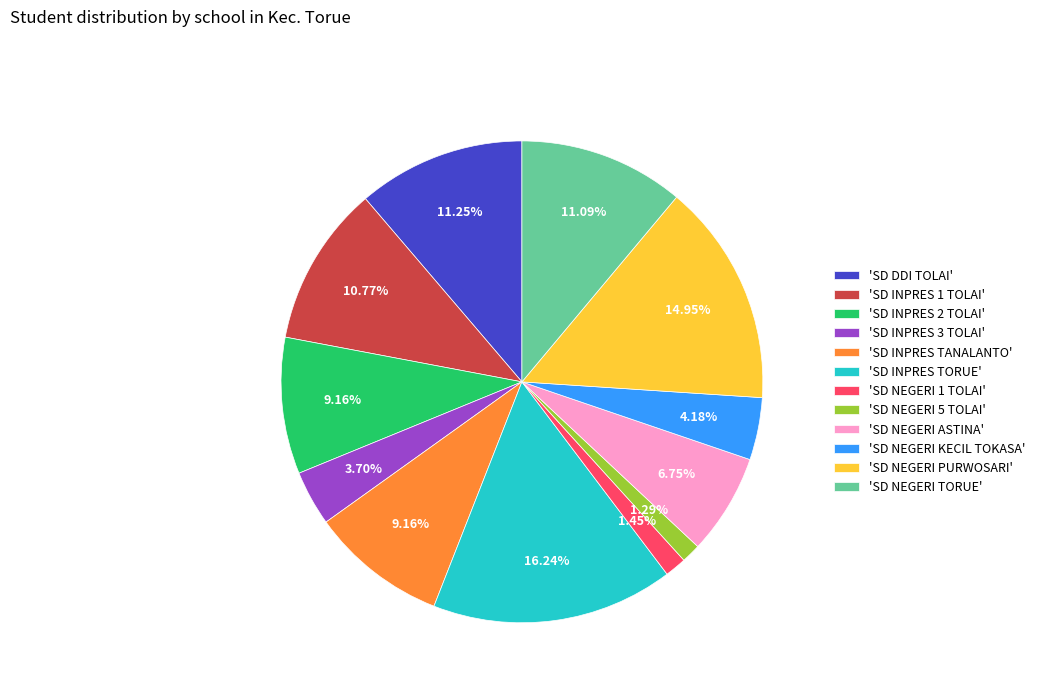

Approximately how many times larger is the value at 'SD NEGERI KECIL TOKASA' compared to 'SD INPRES TANALANTO'?

0.5